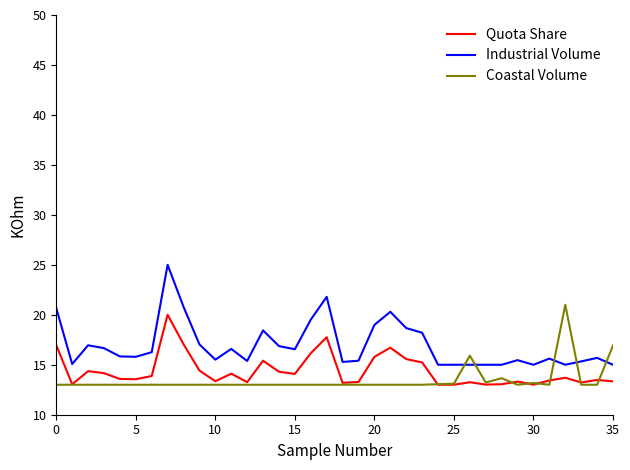

What is the maximum value shown in the chart?

25.0